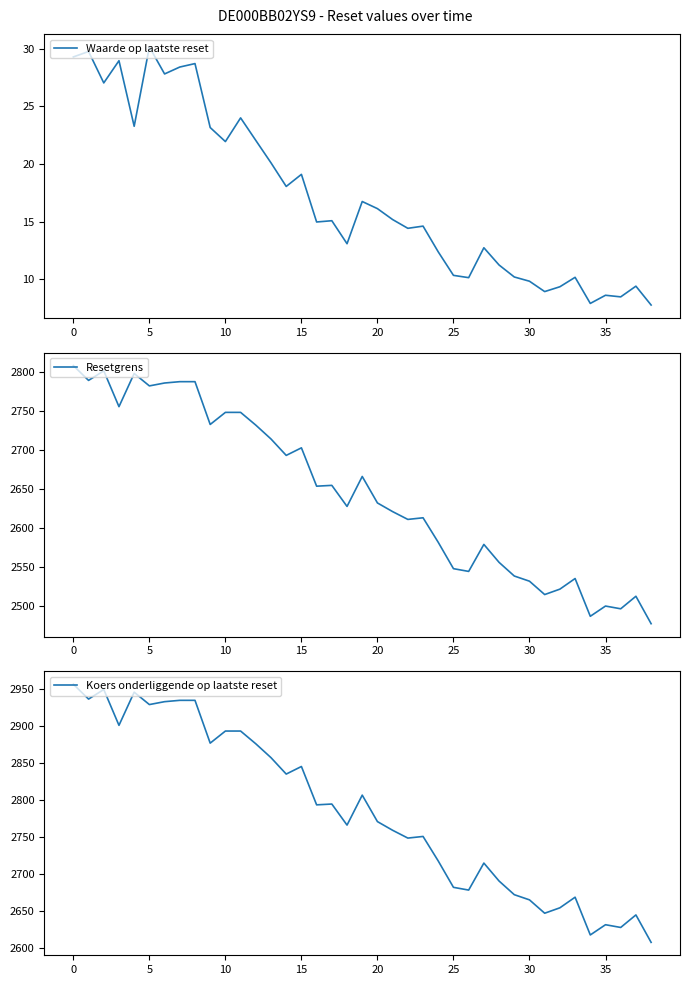

What is the difference between the highest and lowest values at 29?

2662.2